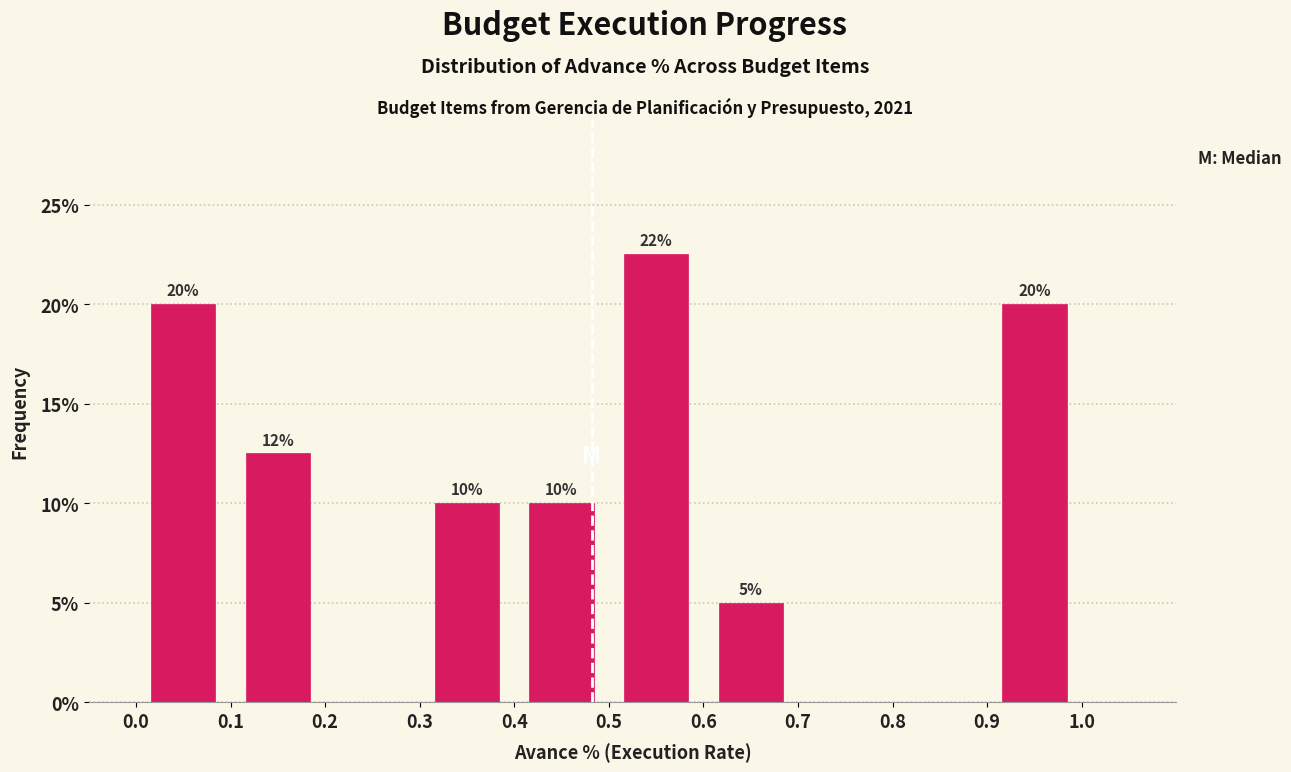

Which range on the x-axis has the tallest bar?

0.5 to 0.6